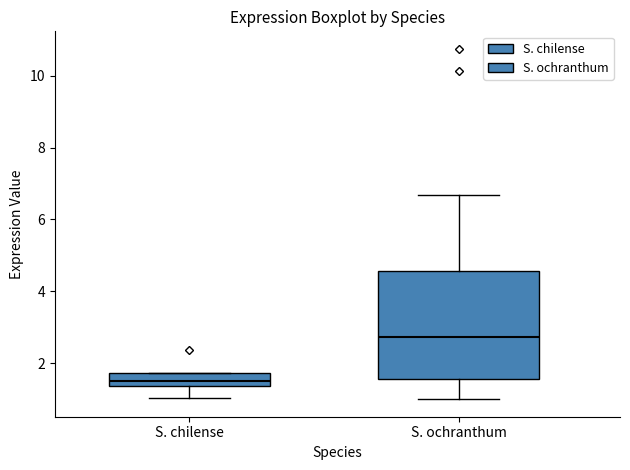

Reading left to right, read every box against the y-axis: the position of its median line, the range the box covers, and the ends of its whiskers. The values are not printed on the chart, so give them approximately, as read against the axis.

S. chilense: median 1.4 (inside the box), box 1.4 to 1.8, whiskers 1.0 to 1.8
S. ochranthum: median 2.8, box 1.6 to 4.6, whiskers 1.0 to 6.6